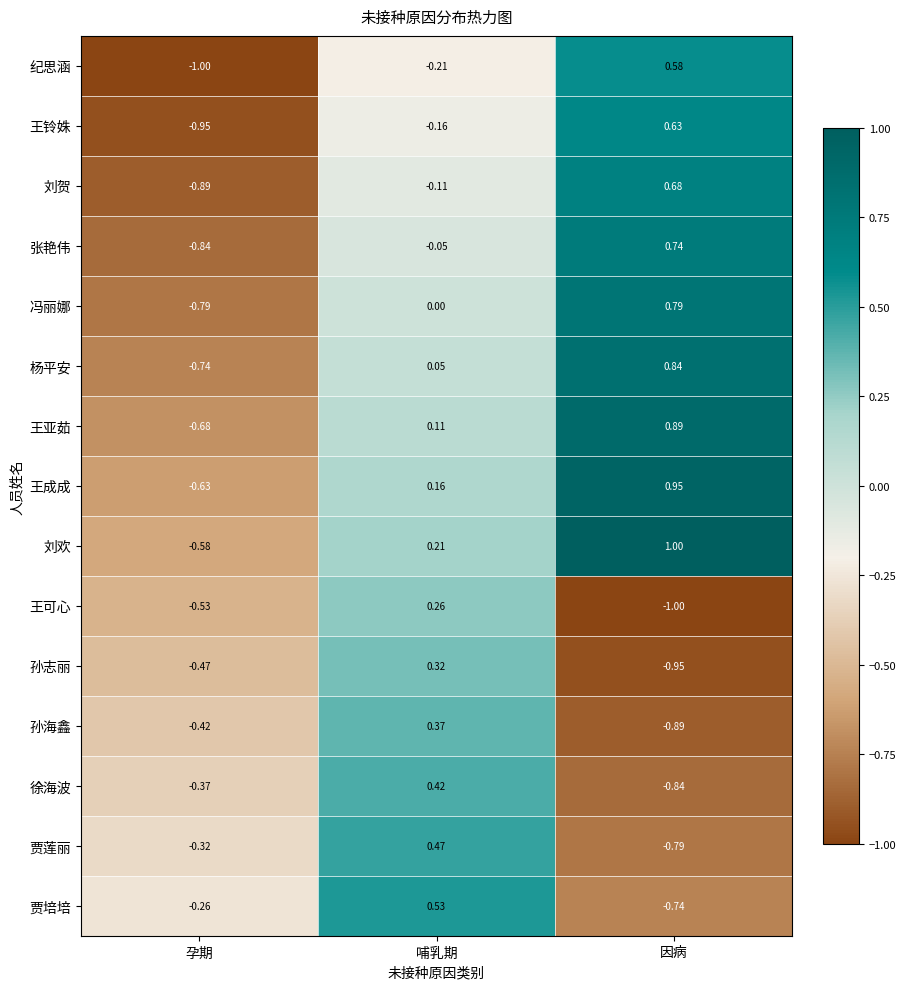

Is the value of 杨平安 at 哺乳期 greater than the value of 孙海鑫 at 孕期?

Yes